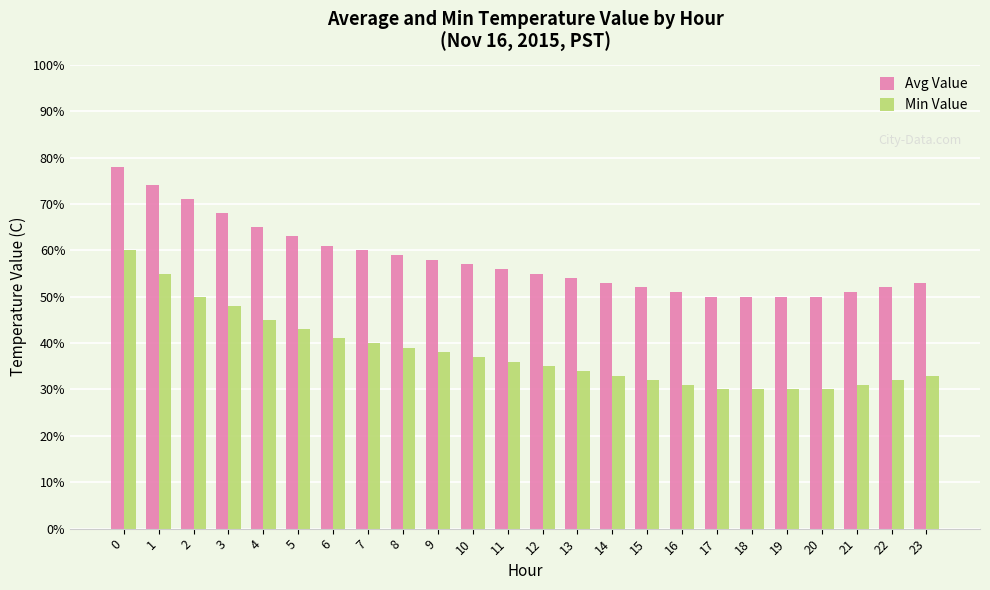

What are all the series names shown in the legend?

Avg Value, Min Value